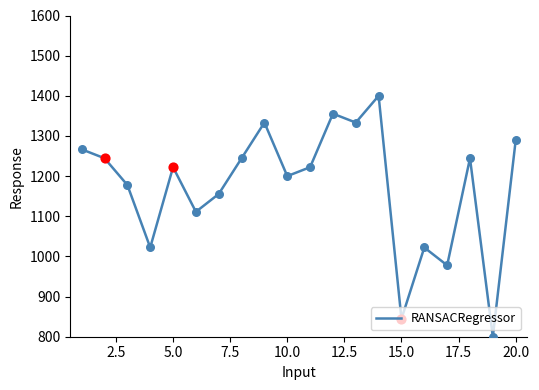

What is the difference between the maximum and minimum values?

600.0